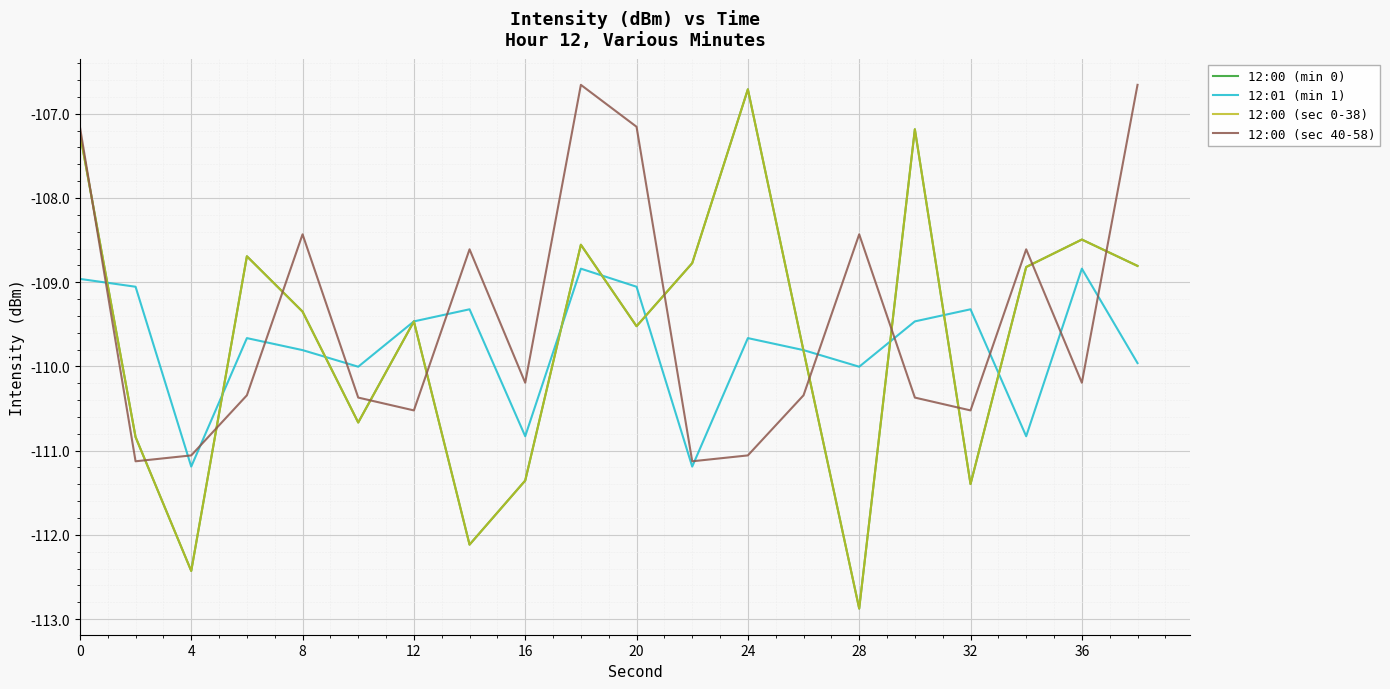

Does the chart have visible grid lines?

Yes